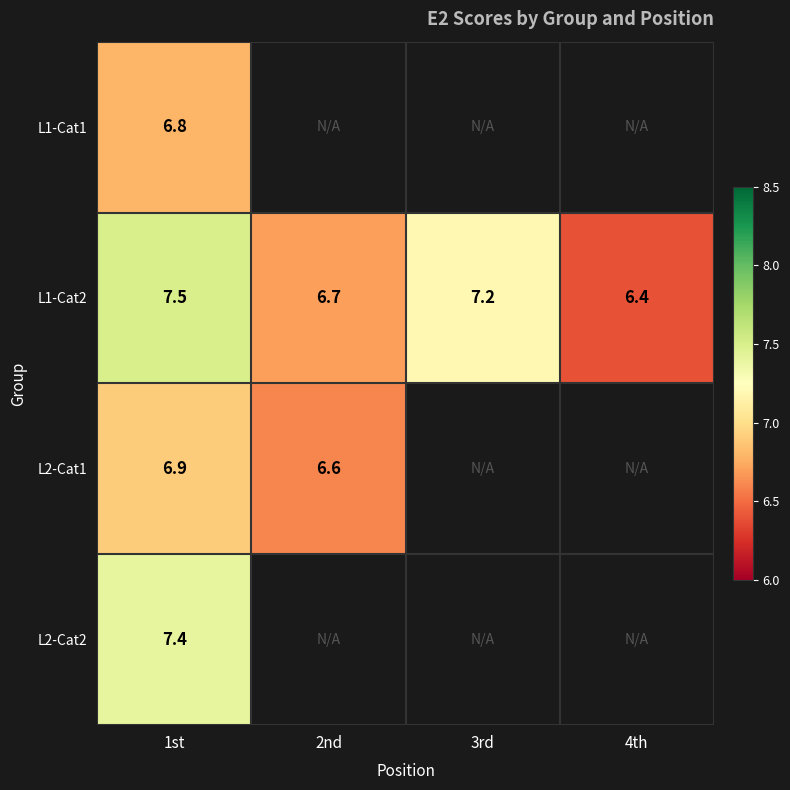

Read the L1-Cat2 value at 1st.

7.5